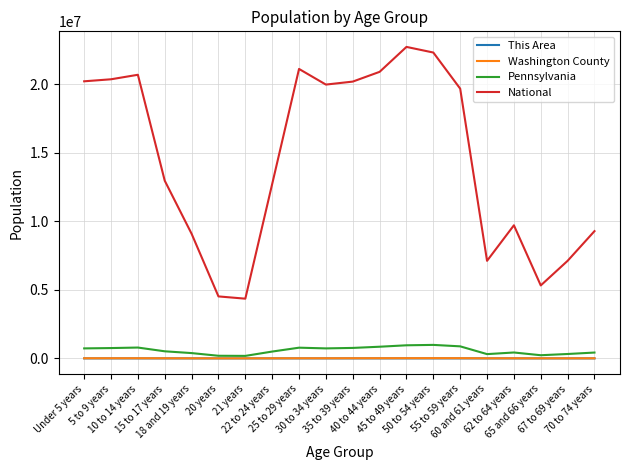

Which series has the largest total across all categories?

National